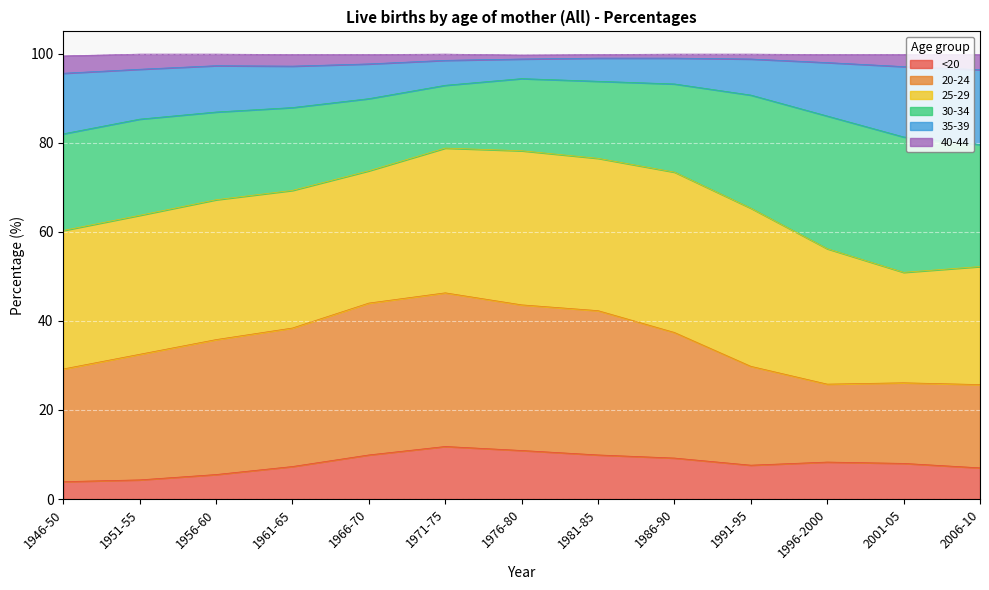

What is the label of the 9th point from the right?

1966-70